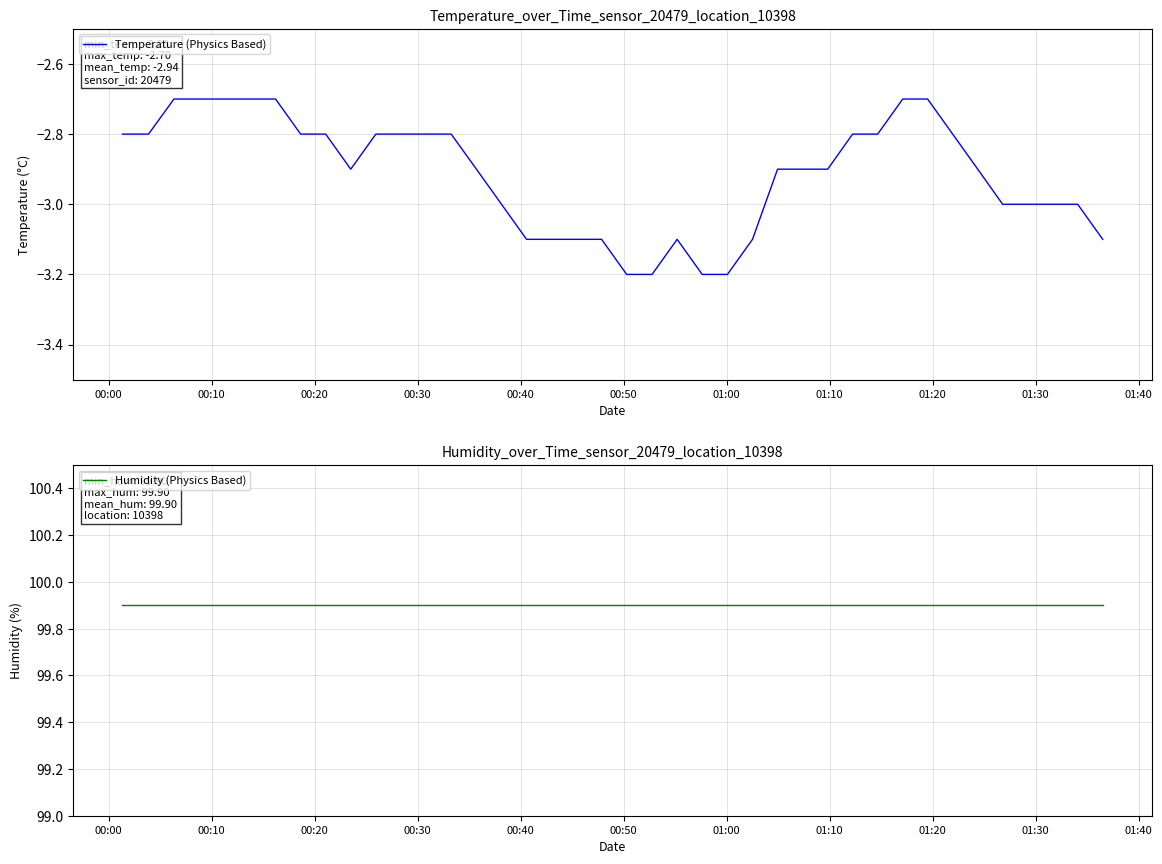

Count the Temperature (Physics Based) values in the range -3 to -2.

29